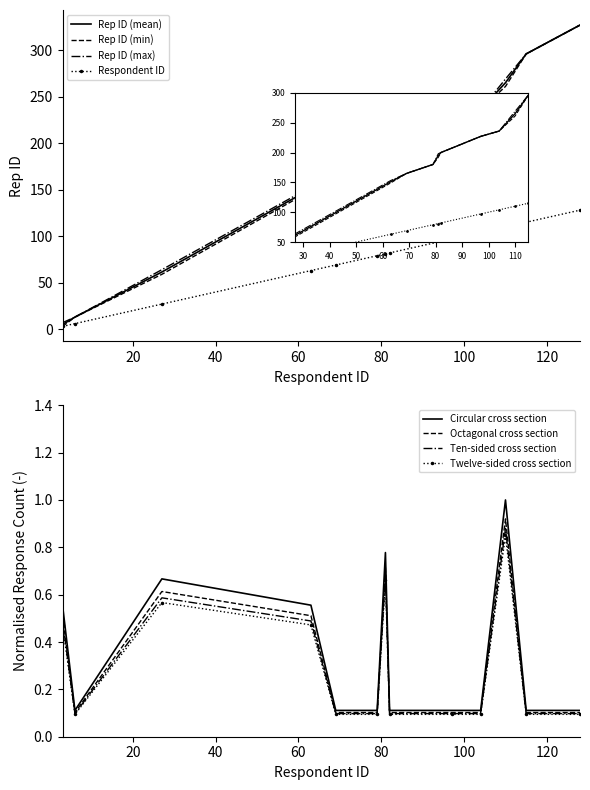

Count the number of categories in the chart.

13